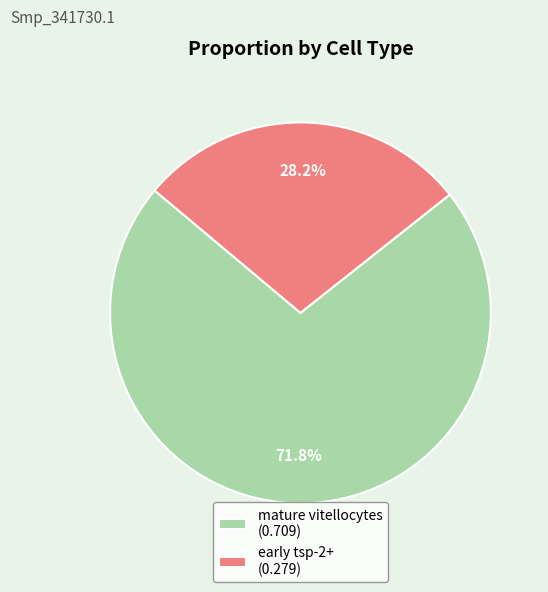

Between early tsp-2+ and mature vitellocytes, which is larger?

mature vitellocytes